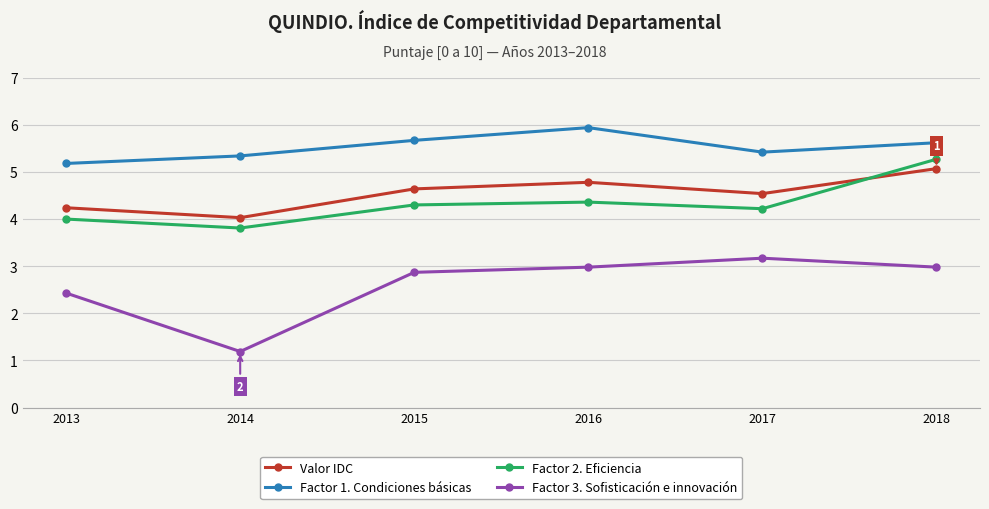

Is this an area chart (filled region under the line)?

No